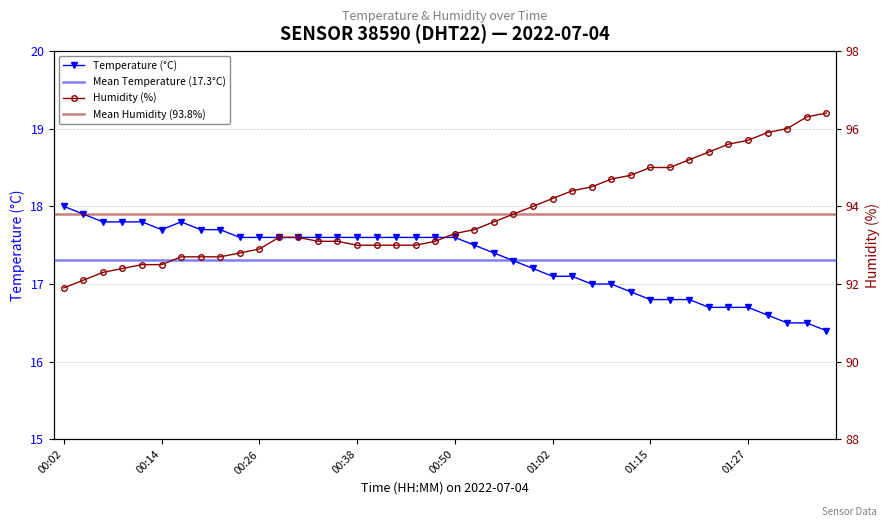

At which category is the sum across all series the highest?

01:37